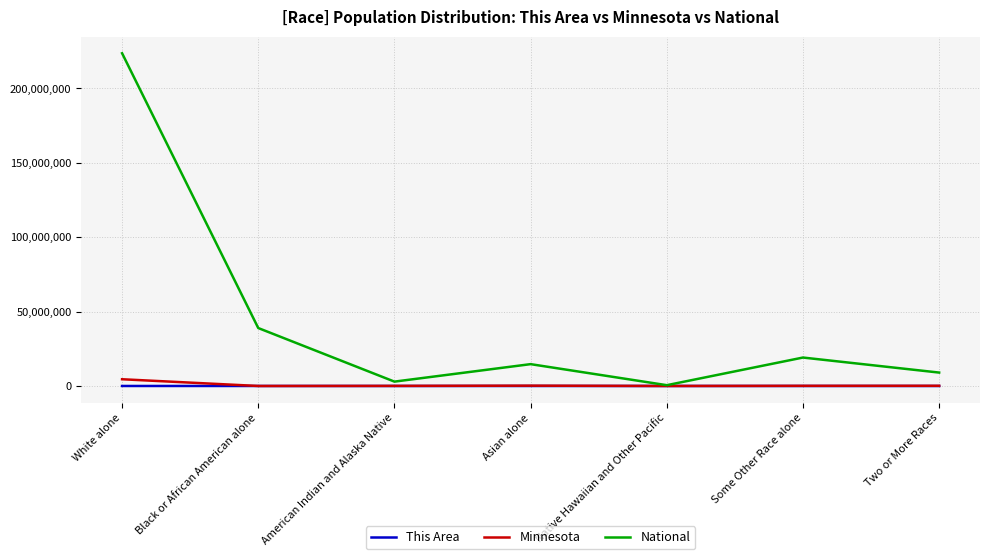

What is the difference between the second highest and second lowest values in the National series?

35997071